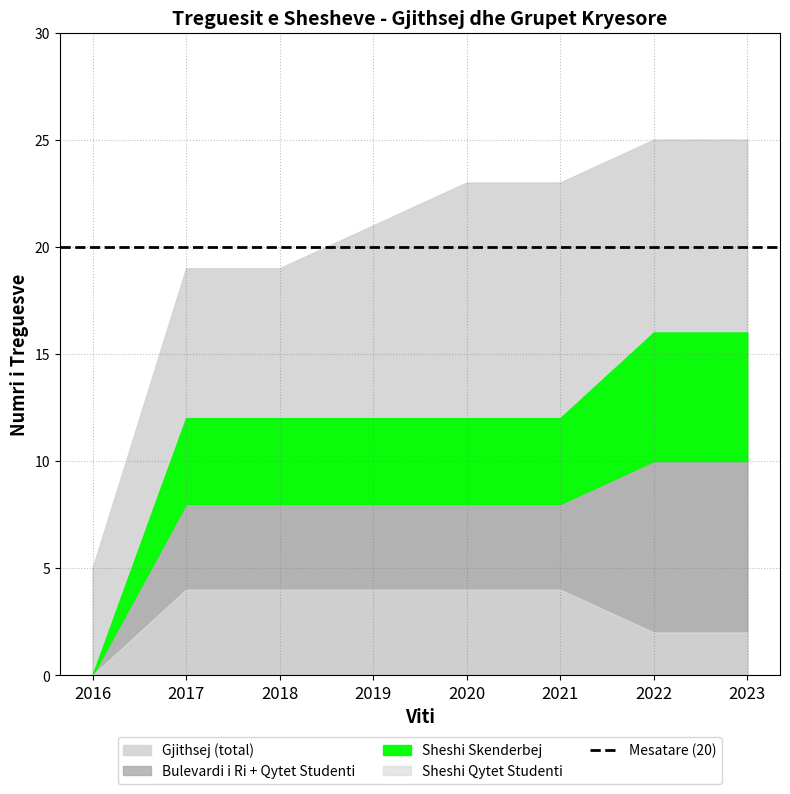

Rank the series by their maximum value, from lowest to highest.

Sheshi Qytet Studenti, Sheshi Skenderbej, Sheshi Bulevardi i Ri, Gjithsej